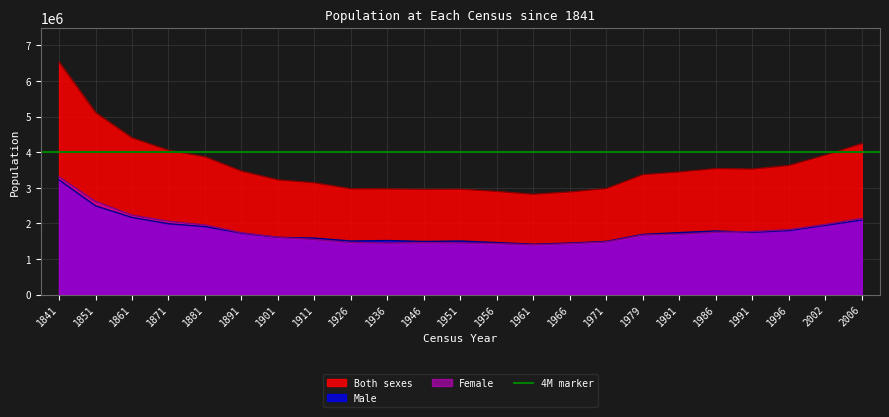

Is the value of Female at 1841 greater than the value of Both sexes at 1996?

No